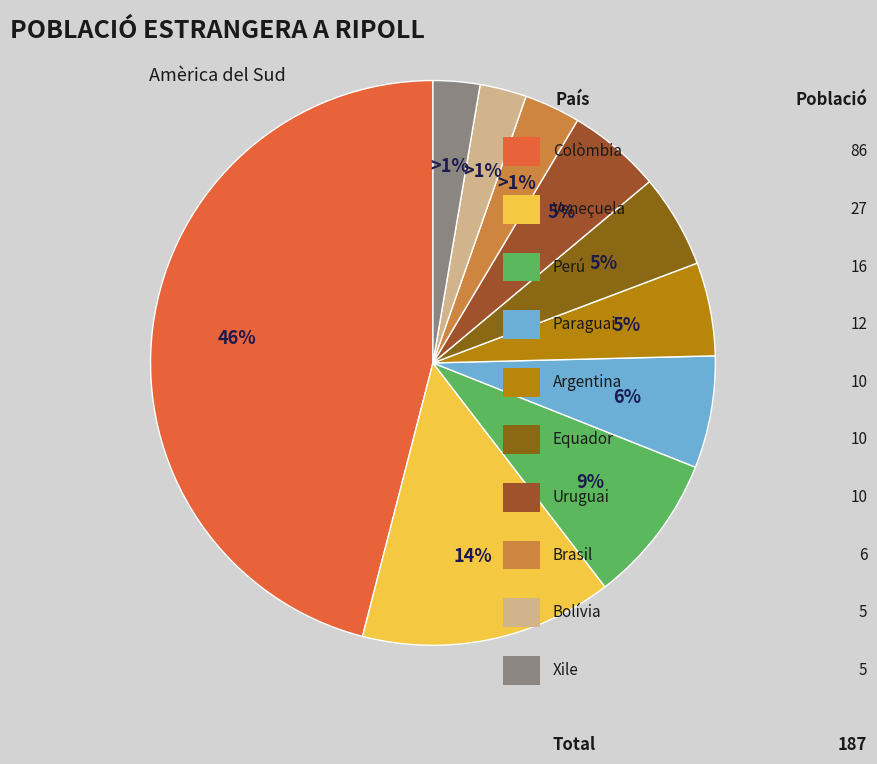

How much of the chart is everything except Argentina?

94.7%